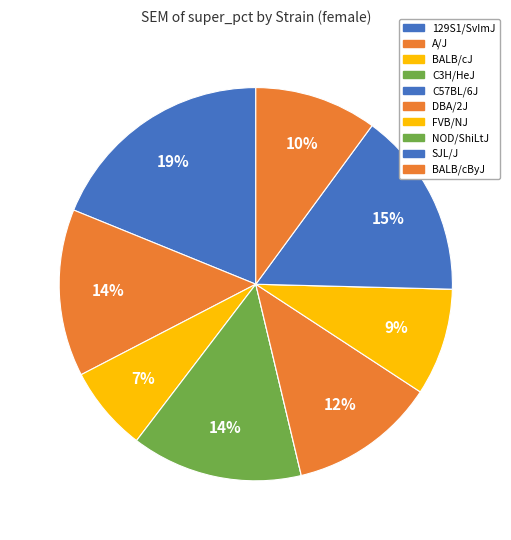

How many segments does this pie chart have?

10